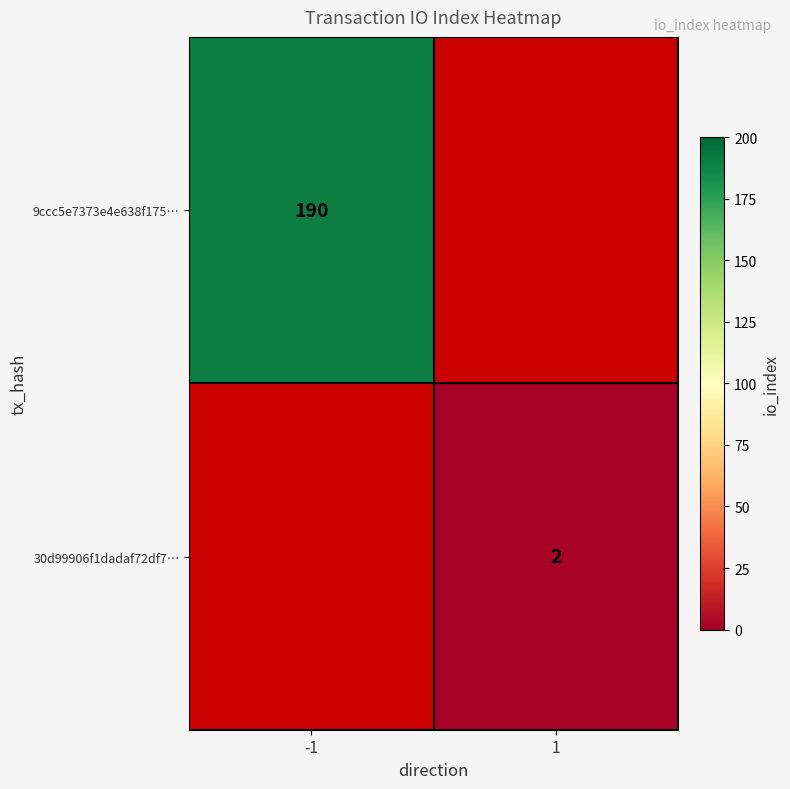

The value of 9ccc5e7373e4e638f175… at -1 is 123. True or false?

False